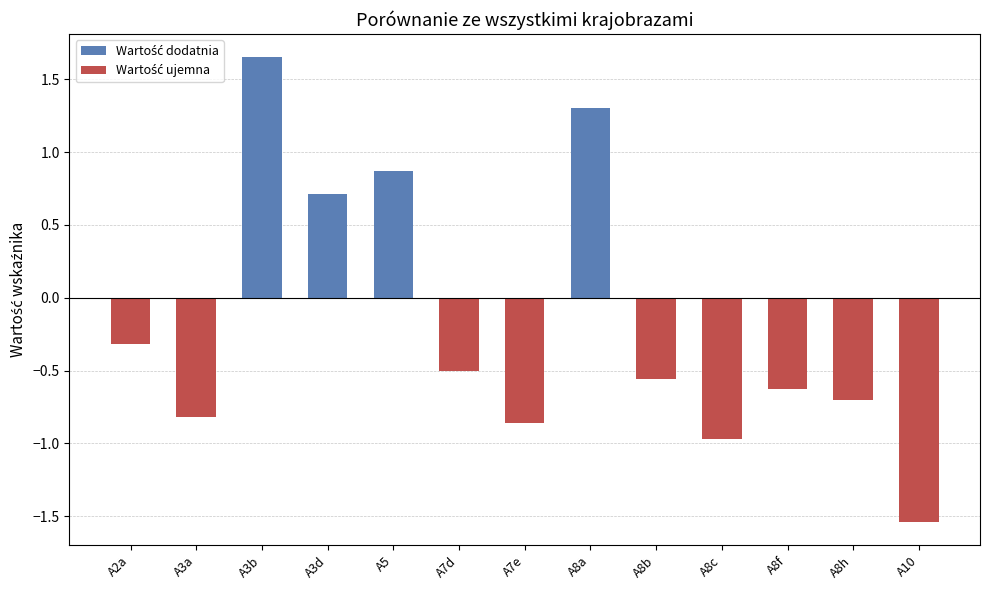

Which has a higher value, A8f or A8h?

A8f